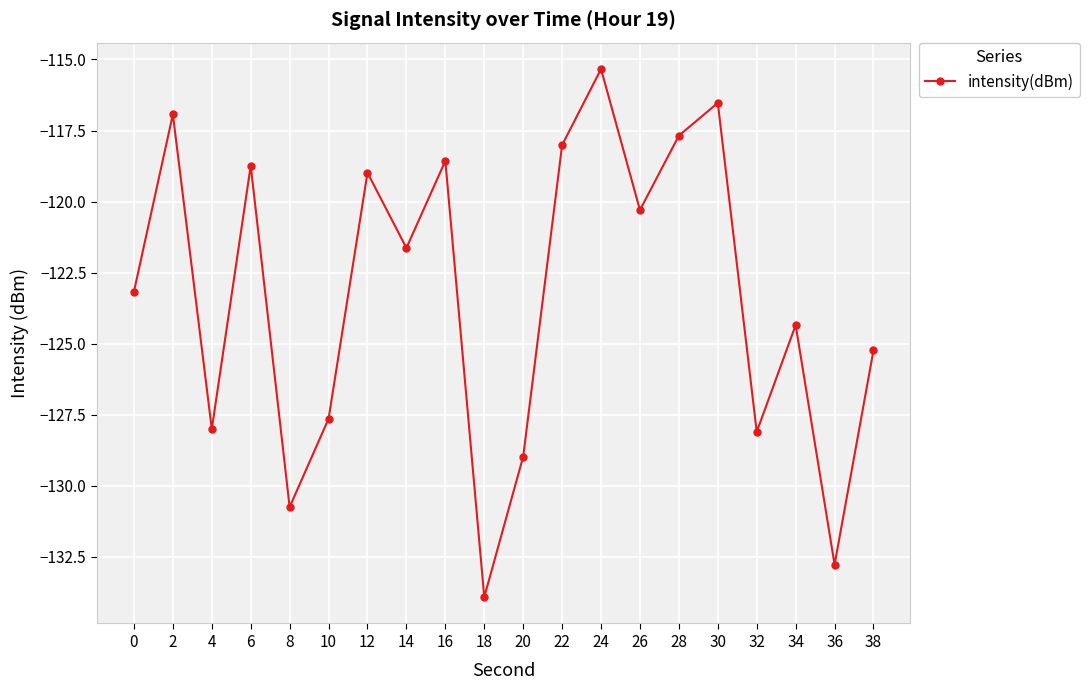

What is the sum of all values?

-2465.6